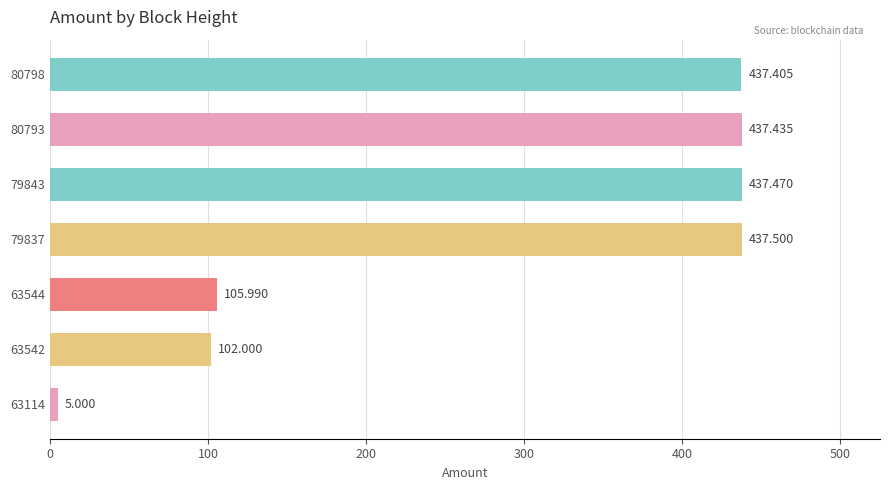

Rank the categories by value from highest to lowest.

79837, 79843, 80793, 80798, 63544, 63542, 63114